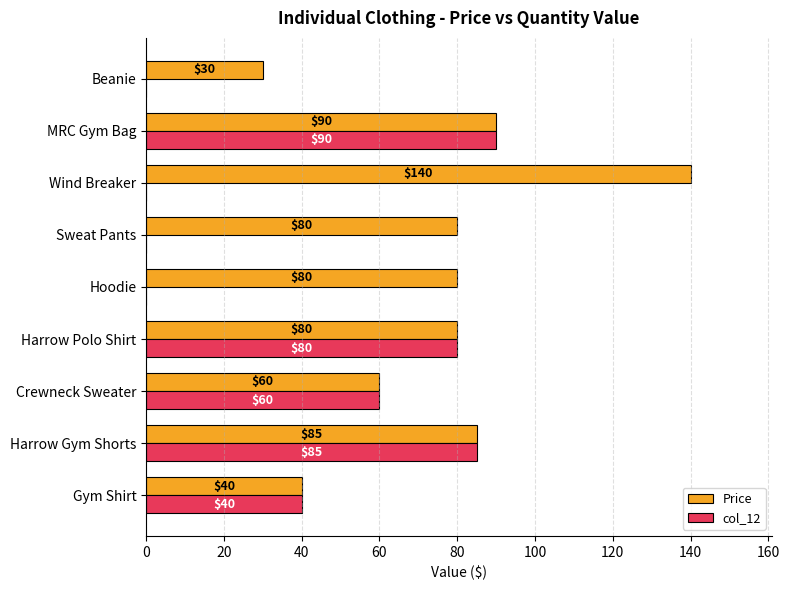

Is it true that col_12 equals 80 at Harrow Polo Shirt?

True